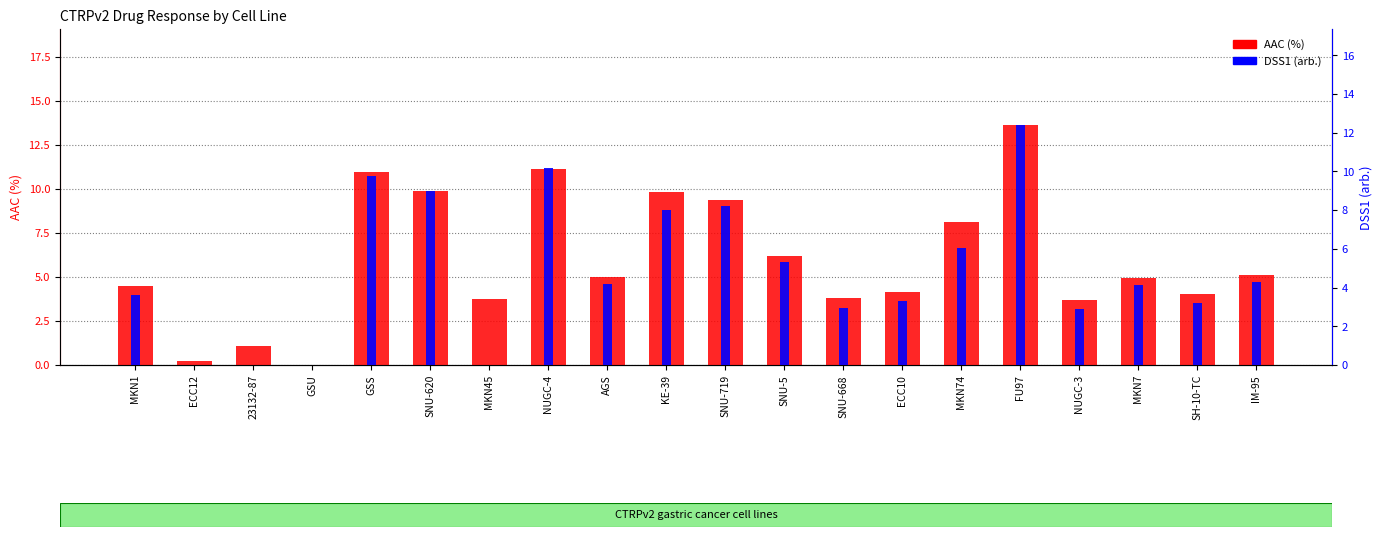

What is the difference between the maximum and minimum values in the AAC (%) series?

13.6